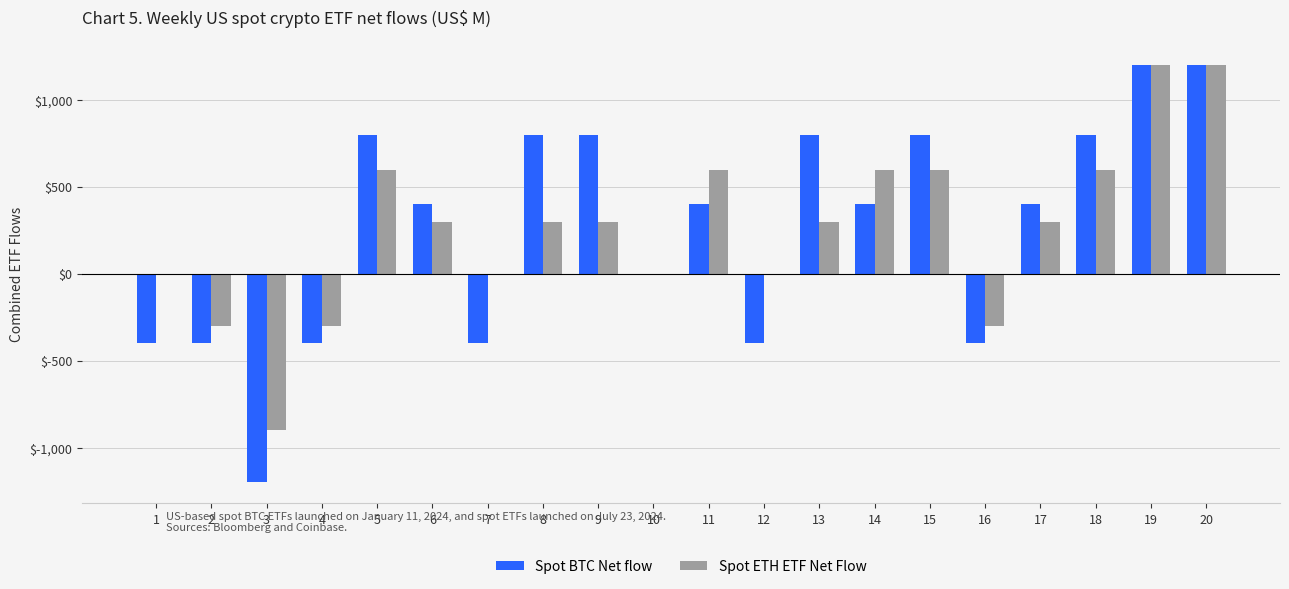

What is the sum of the Spot ETH ETF Net Flow values at 2 and 7?

-300